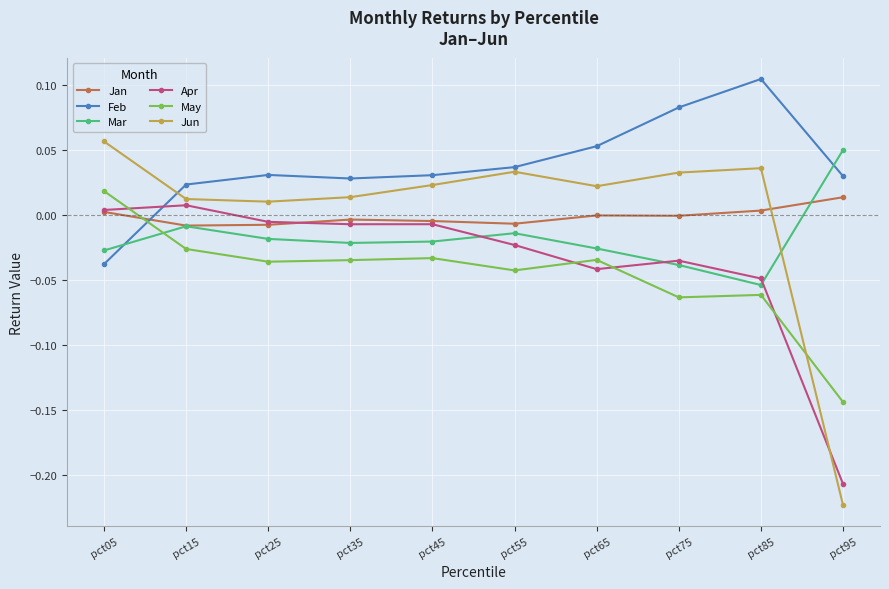

What is the difference between the highest and lowest values at pct95?

0.3